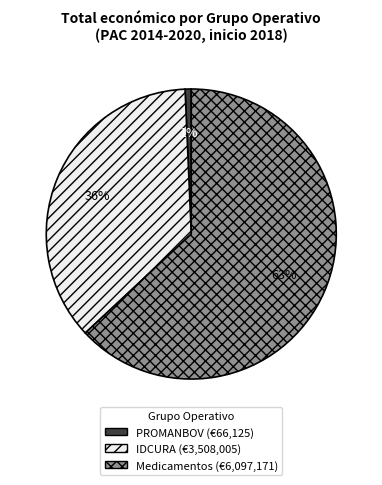

Is the sum of Medicamentos and IDCURA greater than half?

Yes